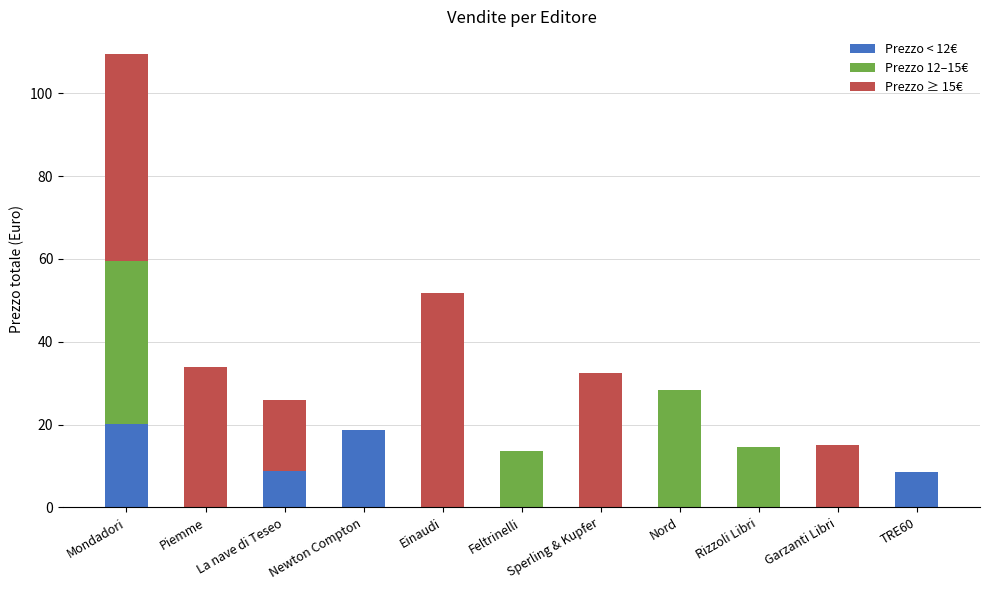

What is the sum of all Prezzo < 12€ values?

56.4